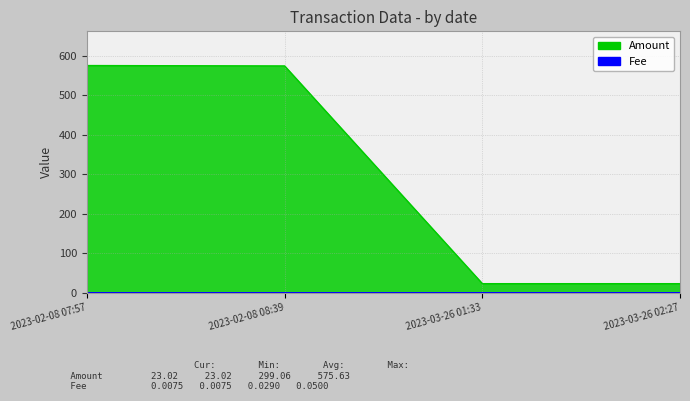

Is it true that Amount equals 574.6 at 2023-02-08 08:39?

True